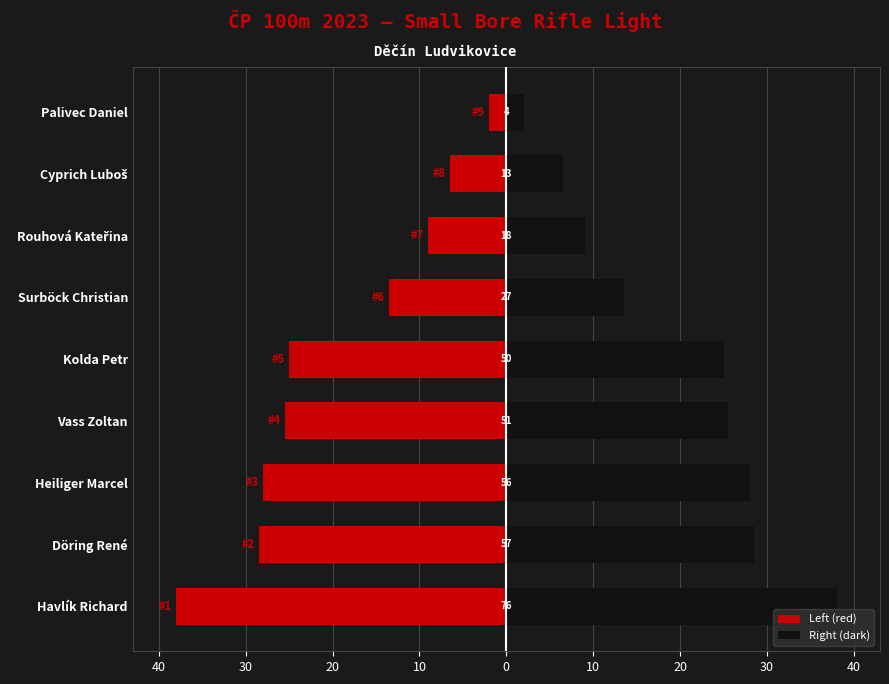

Is it true that Right (dark) equals 4.0 at Cyprich Luboš?

False